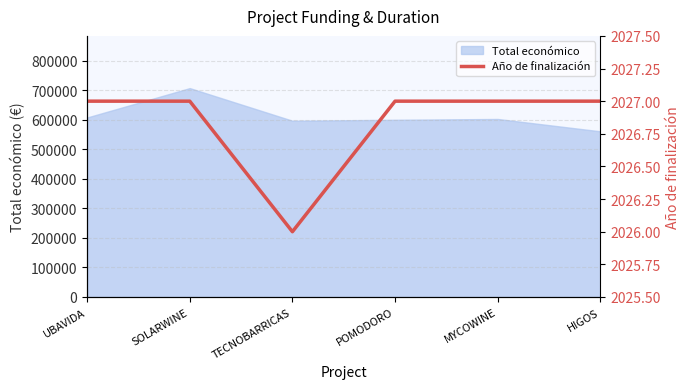

Which category has the highest value in the Total económico series?

SOLARWINE